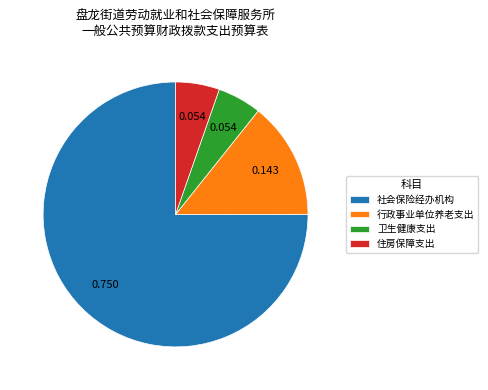

Combined, do 住房保障支出 and 社会保险经办机构 account for over 50%?

Yes